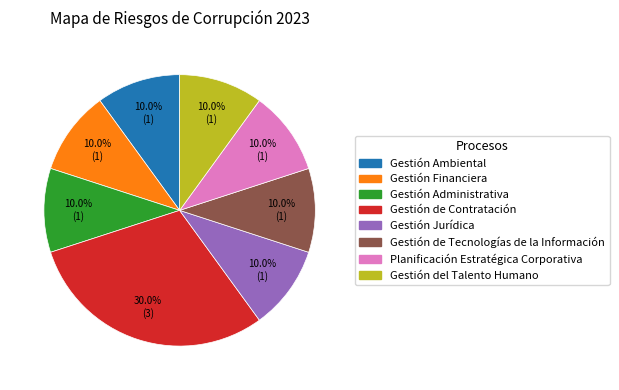

Combined, what portion of the pie is Gestión Jurídica and Gestión Administrativa?

20.0%